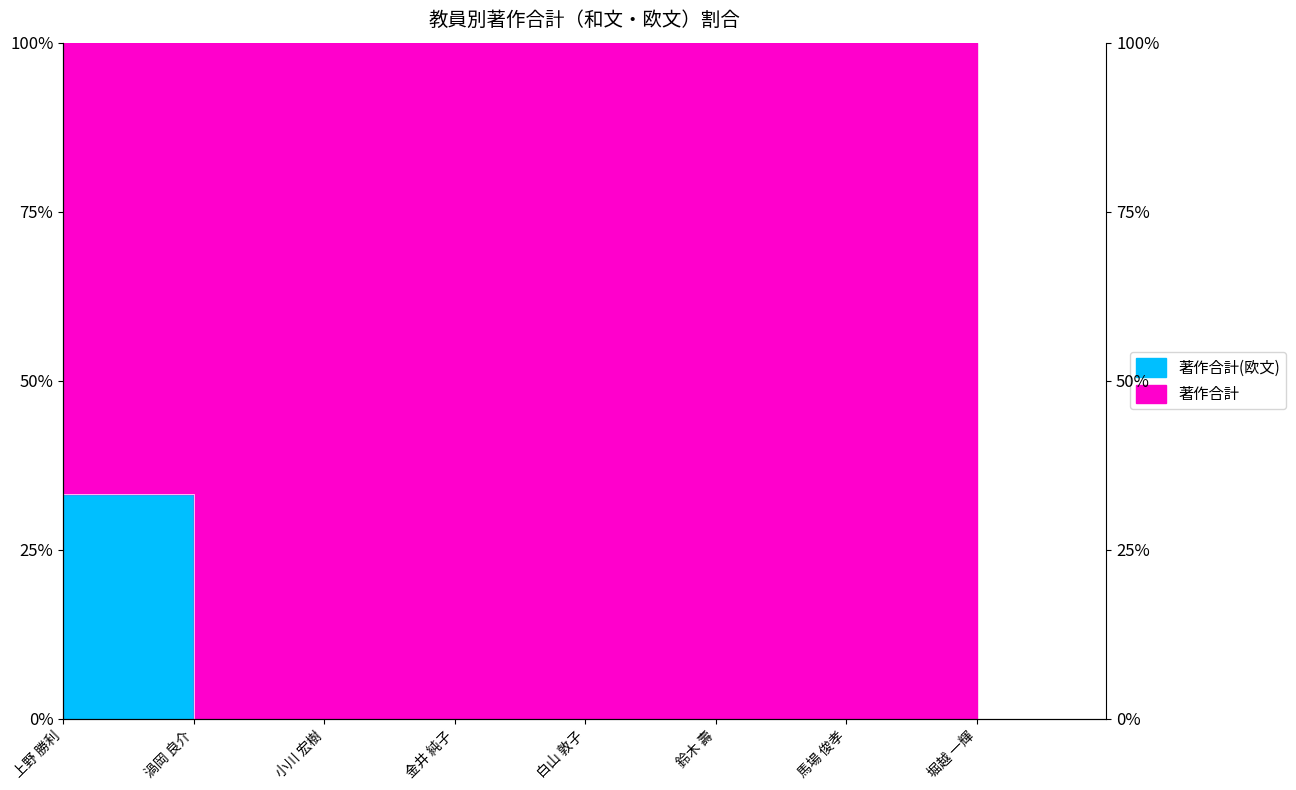

At which category does the chart reach its peak across all series?

上野 勝利